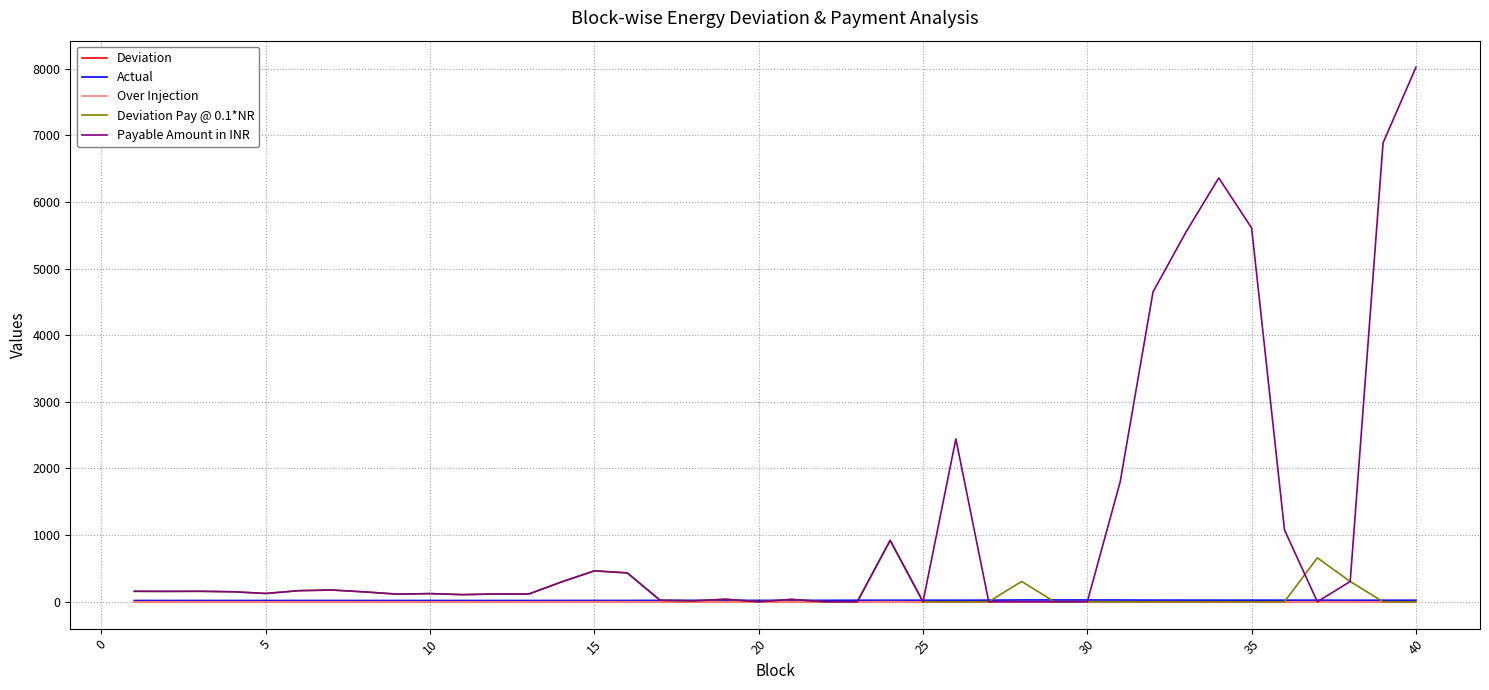

True or false: Actual and Deviation intersect in this chart.

False